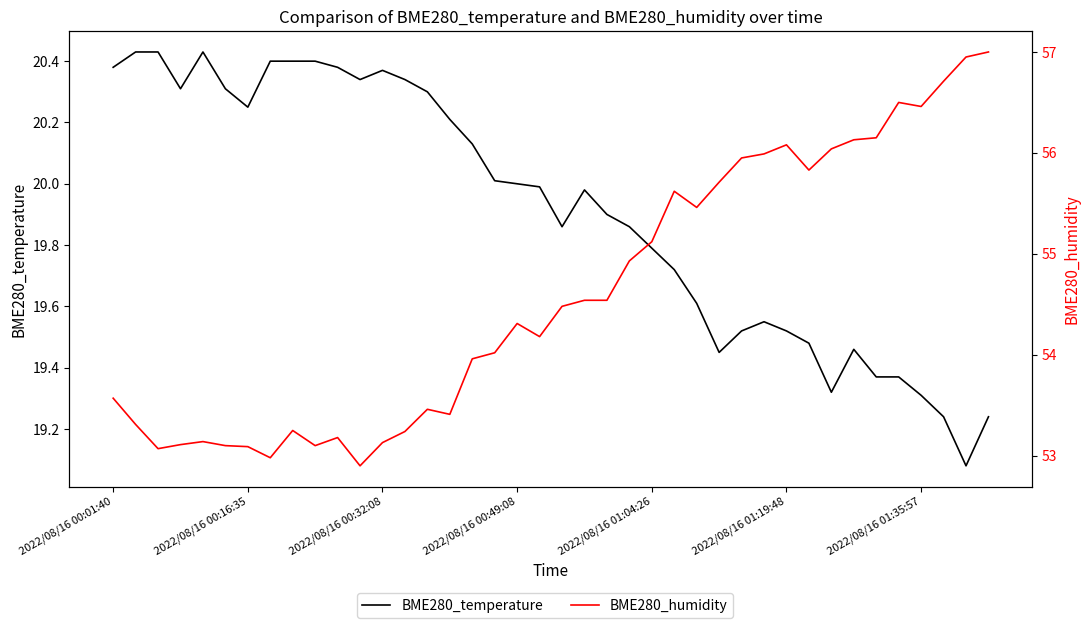

At how many categories does at least one series exceed 29?

40